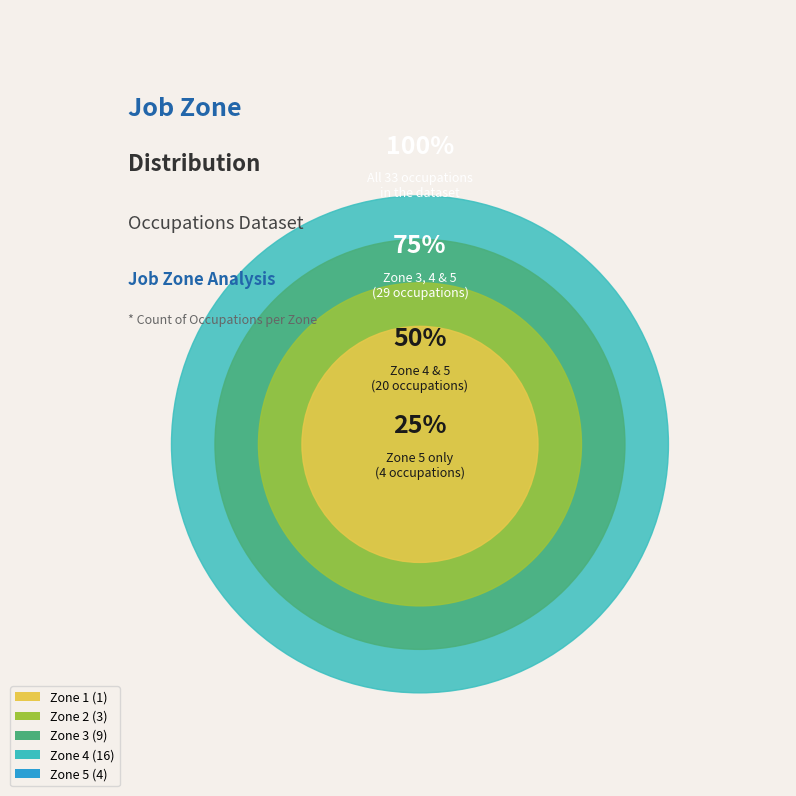

Which category has the smallest portion of the pie?

5